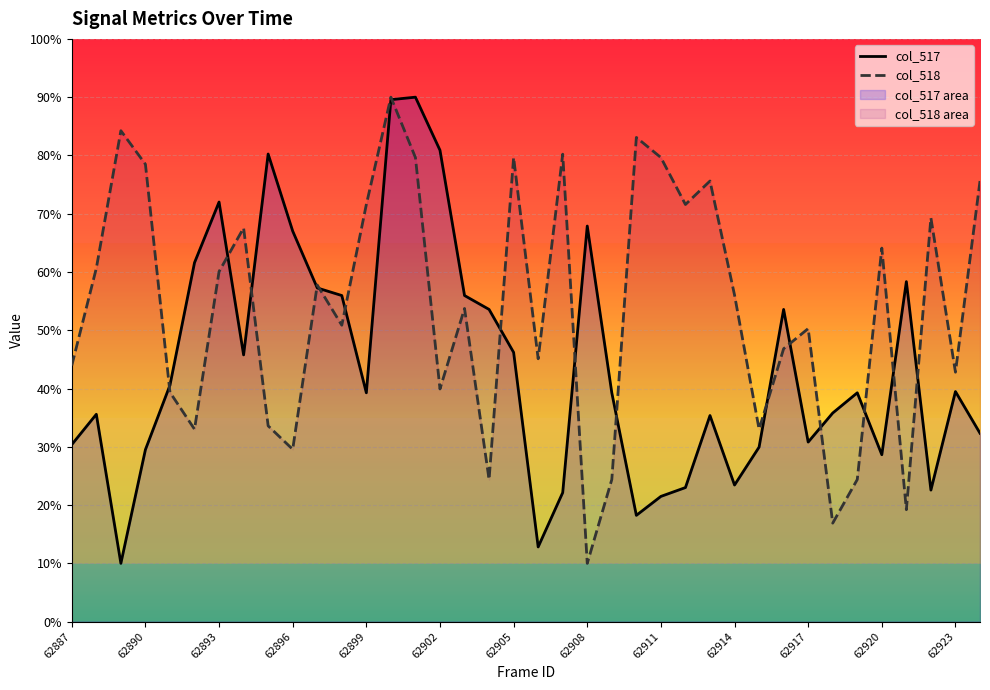

Is it true that col_517 equals 50.9 at 62887?

False